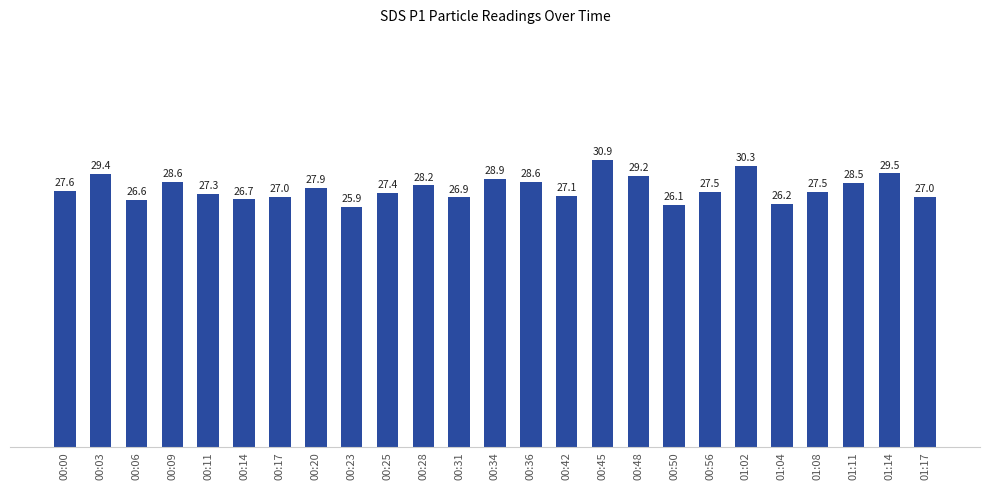

Which label corresponds to the smallest value in the chart?

00:23